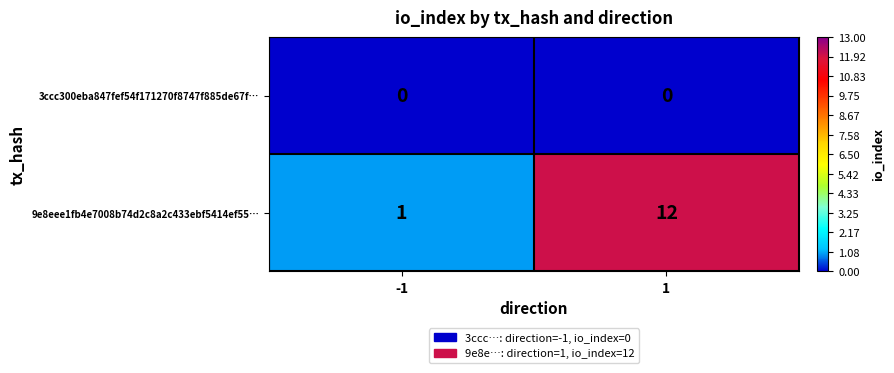

How many data points does each series have?

2